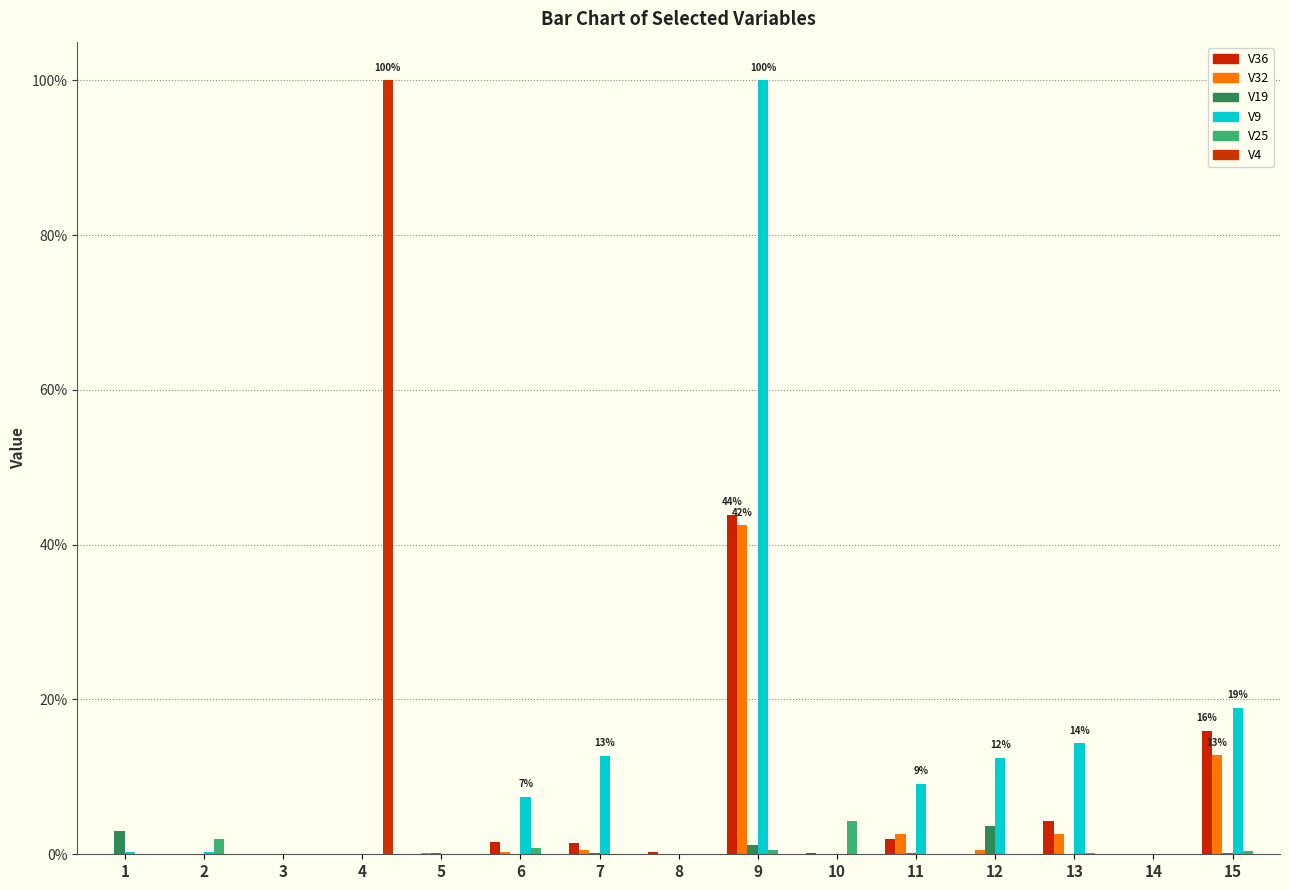

Are the bars grouped side by side (vs. stacked)?

Yes